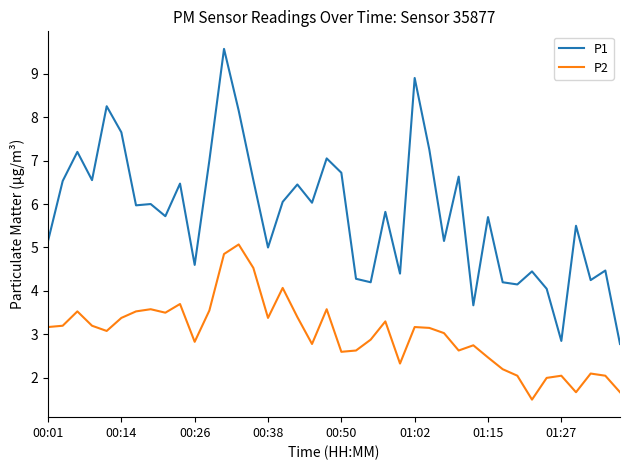

Which series has the largest total across all categories?

P1